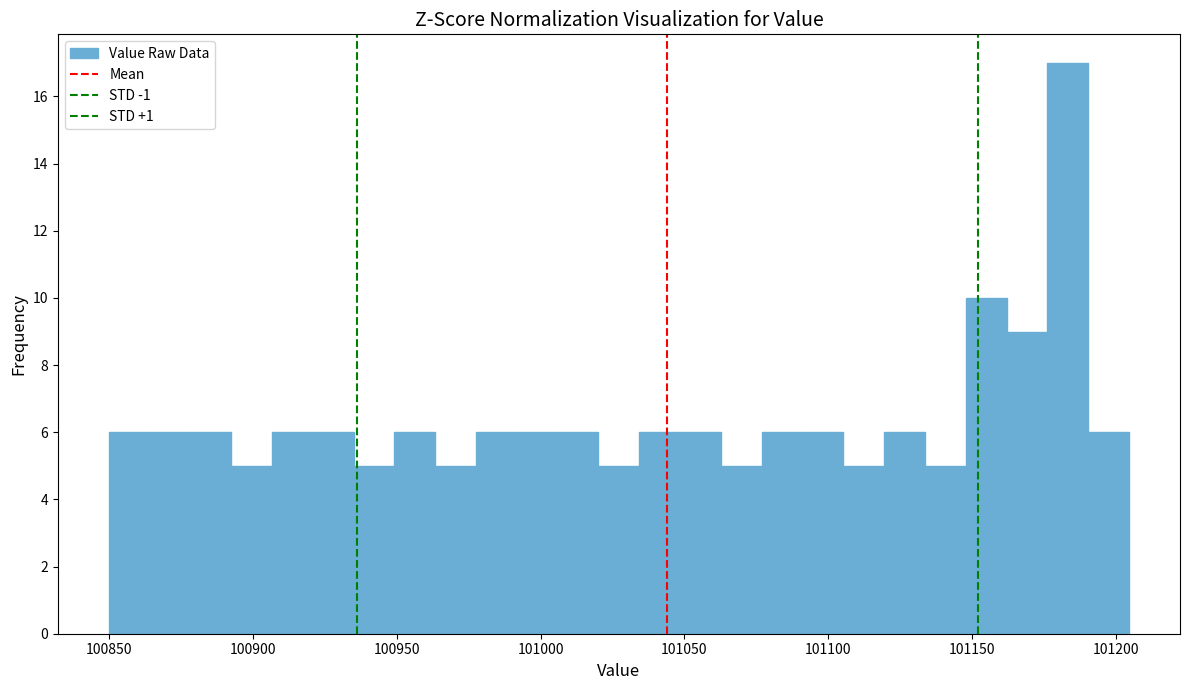

Around what value on the x-axis is the tallest bar? Give the approximate position of its centre, as read against the axis.

101185